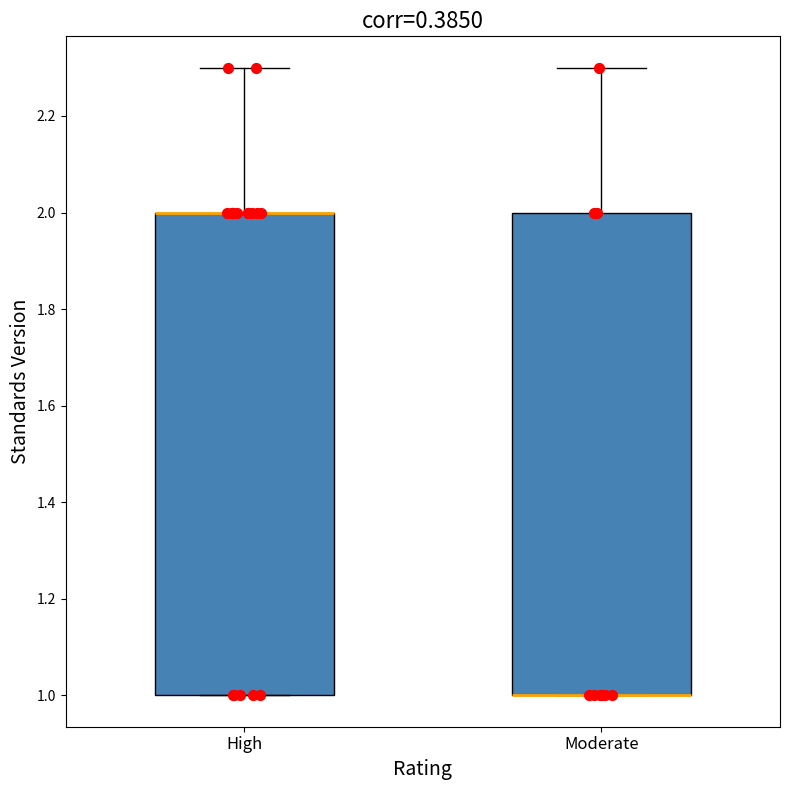

Reading left to right, read every box against the y-axis: the position of its median line, the range the box covers, and the ends of its whiskers. The values are not printed on the chart, so give them approximately, as read against the axis.

High: median 2.0 (drawn on the box's upper edge), box 1.0 to 2.0, whiskers 1.0 to 2.3
Moderate: median 1.0 (drawn on the box's lower edge), box 1.0 to 2.0, whiskers 1.0 to 2.3